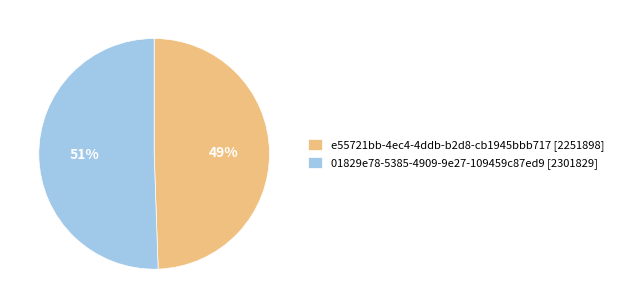

To the nearest percent, what is the average slice percentage?

50%